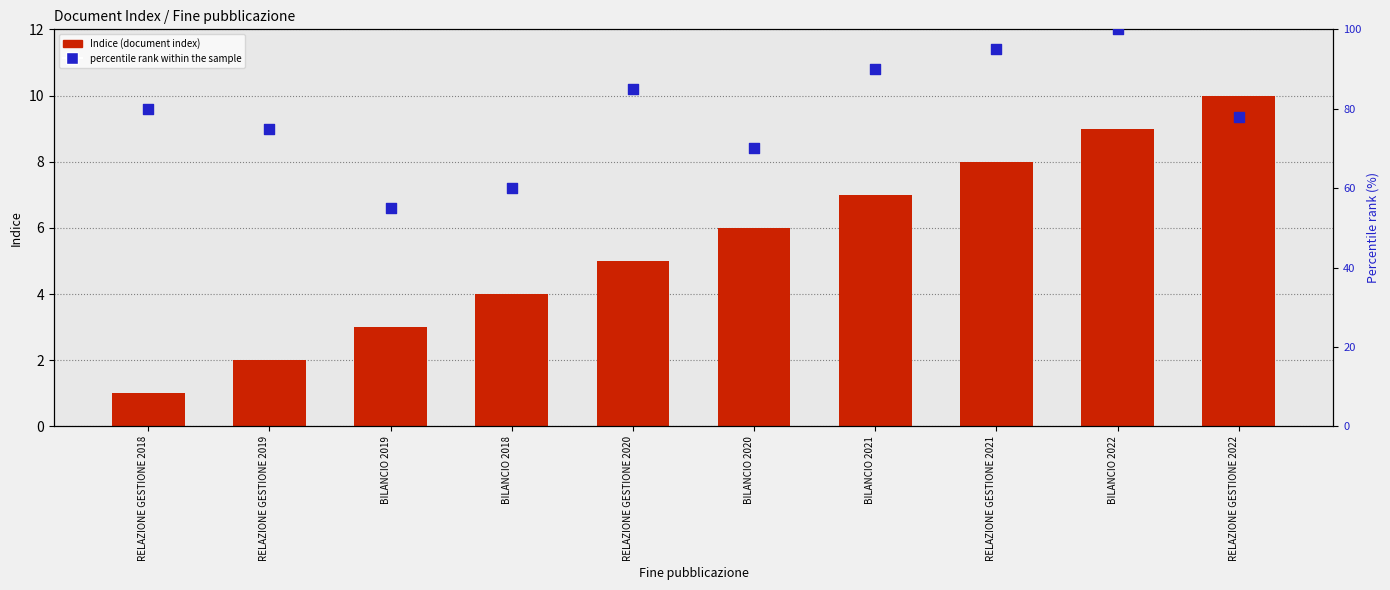

Which series has the largest total across all categories?

percentile rank within the sample